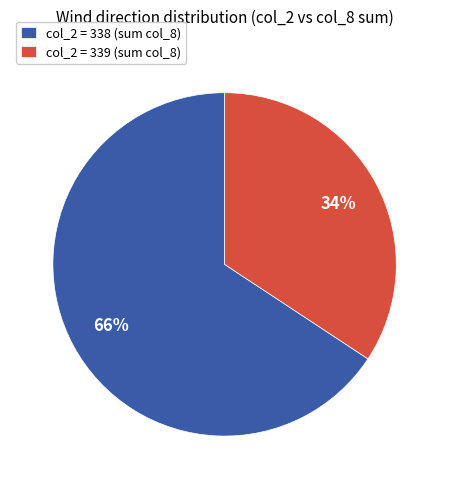

To the nearest percent, what is the average slice percentage?

50%